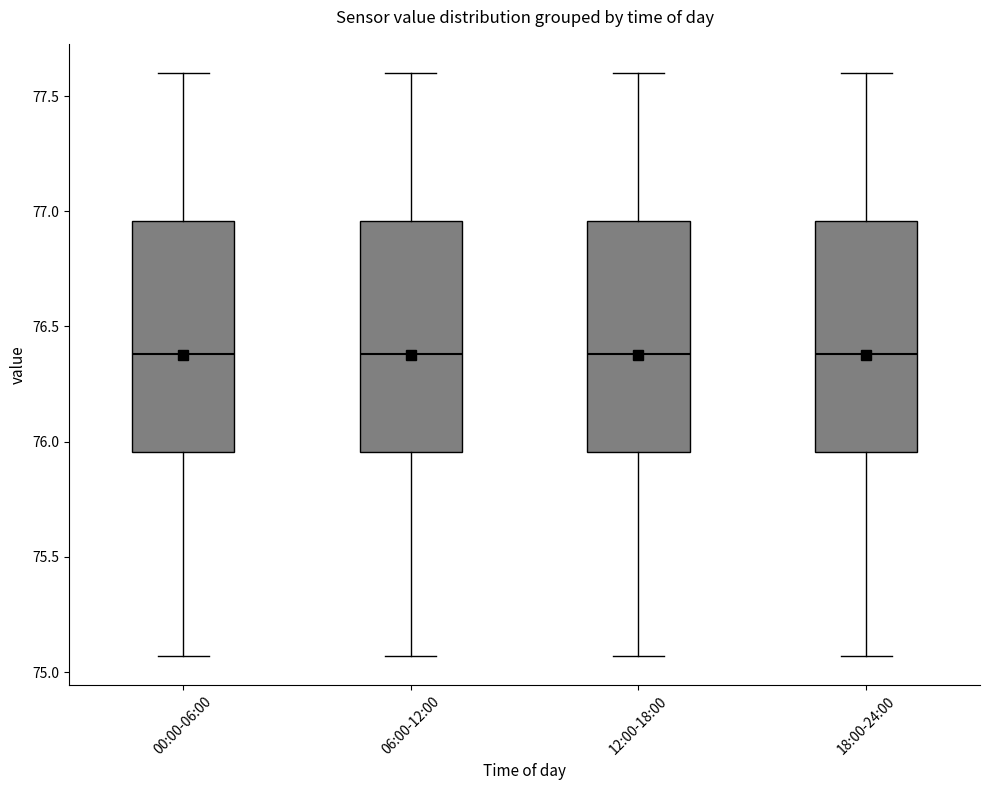

Where does the upper whisker of the box for 18:00-24:00 end on the y-axis? The values are not printed on the chart, so give them approximately, as read against the axis.

77.60